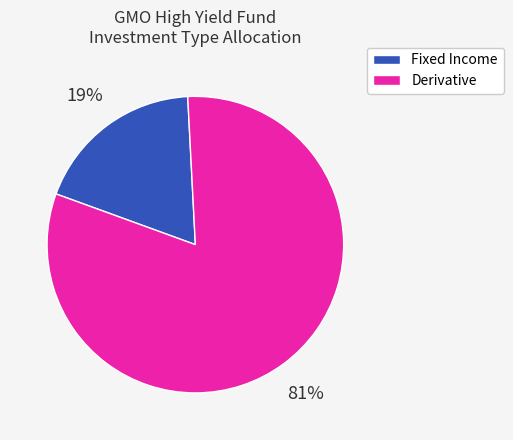

Do Fixed Income and Derivative together represent more than half of the pie?

Yes